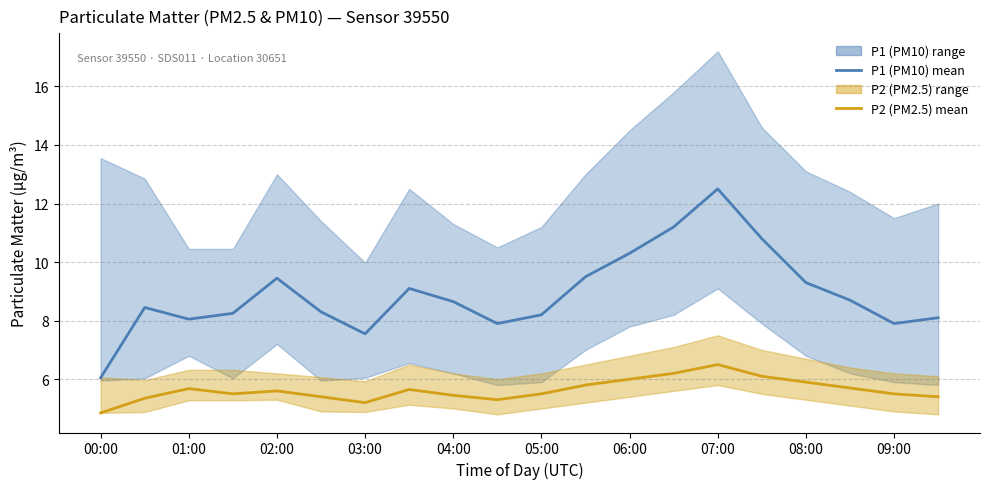

True or false: P2 (PM2.5) has more than 2 interior local peaks.

True